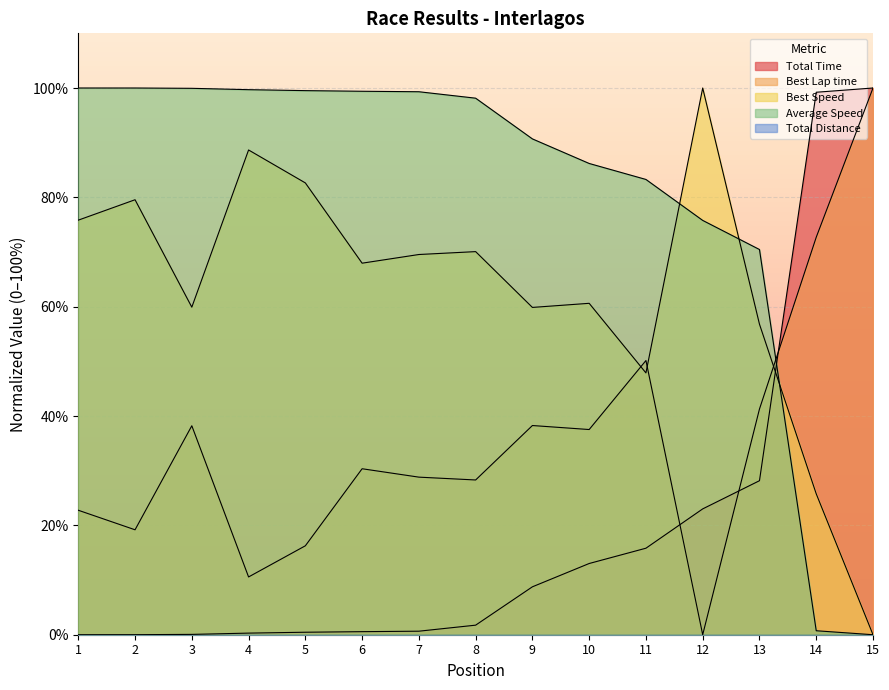

Read the Average Speed value at 2.

100.0